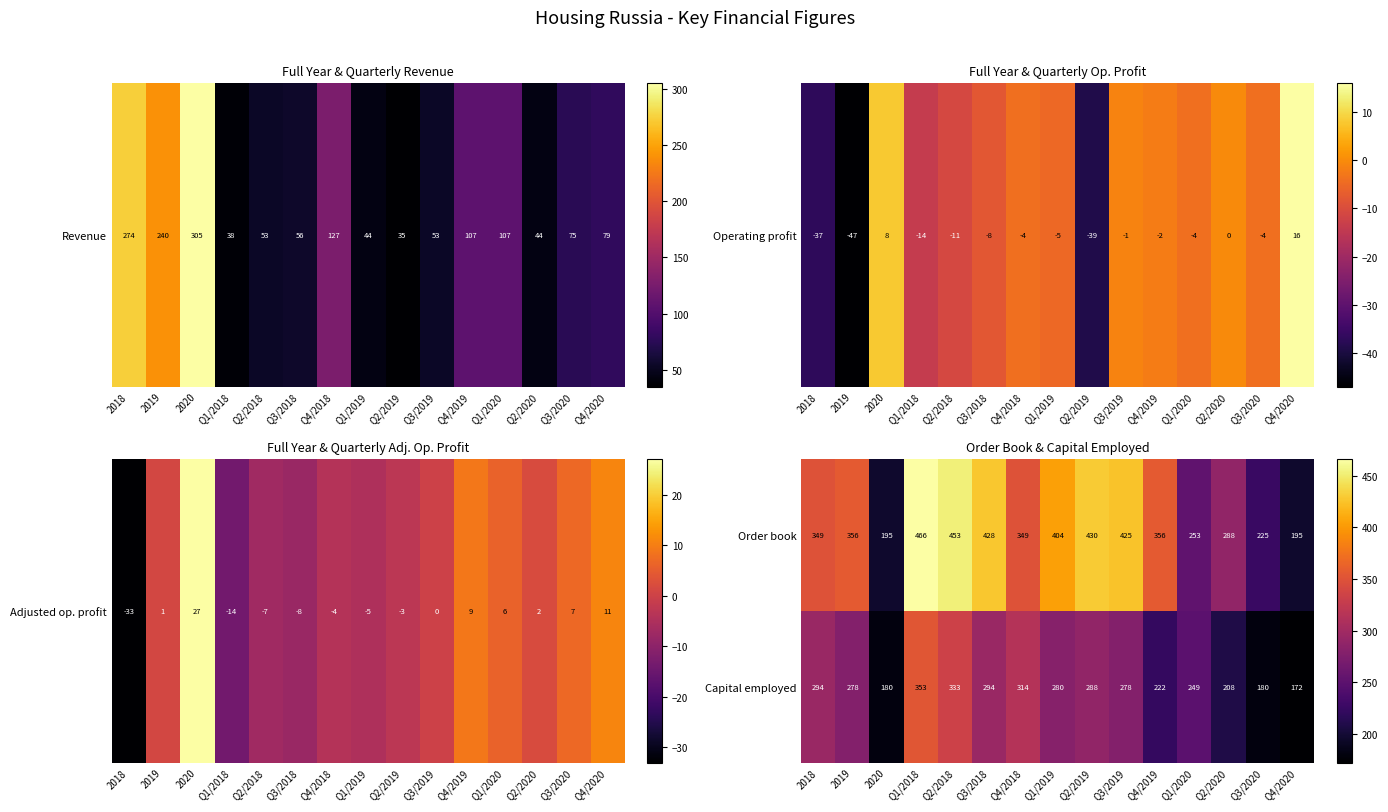

At how many categories does at least one series exceed 221?

13